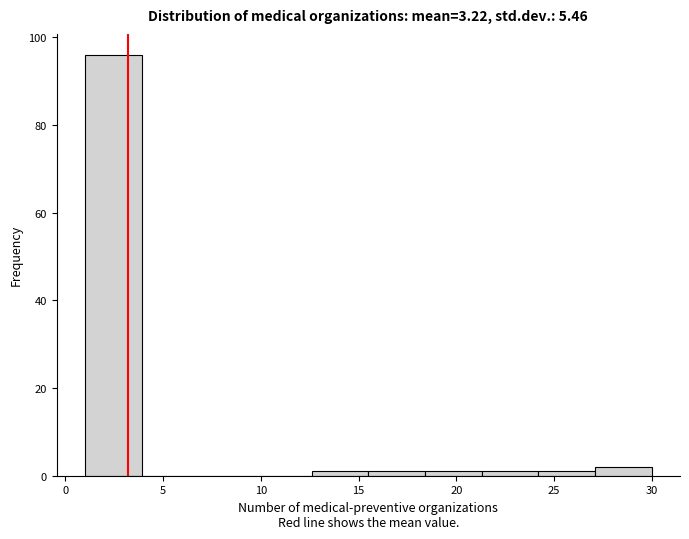

What is the height of the bar covering 27.1 to 30.0 on the x-axis? Neither the bar edges nor the heights are printed on the chart, so give them approximately, as read against the axes.

2